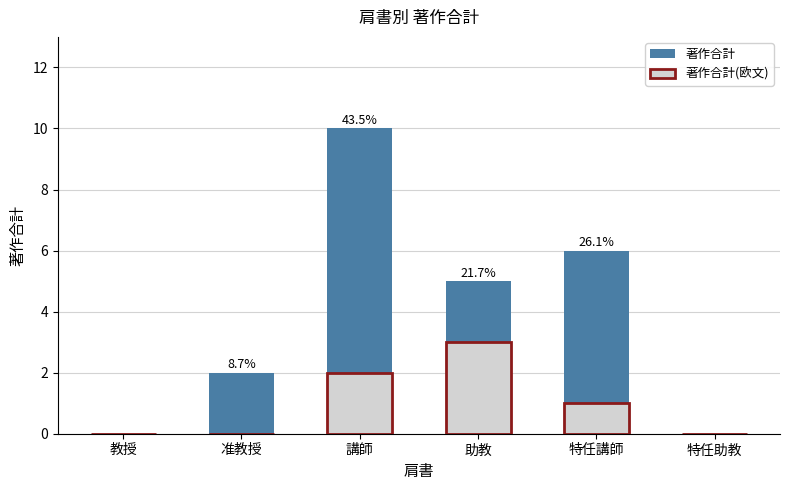

List the series in order of their overall mean, highest first.

著作合計, 著作合計(欧文)